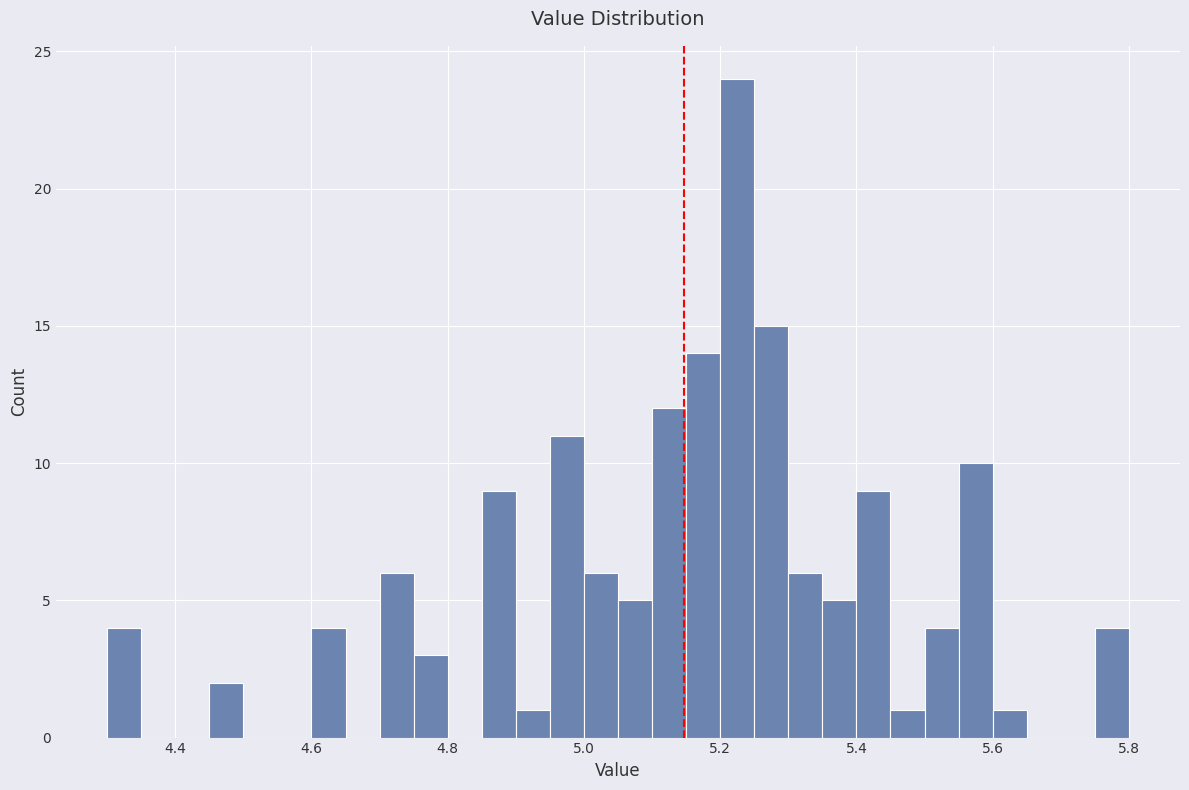

Read against the x-axis, roughly where is the centre of the tallest bar?

5.22